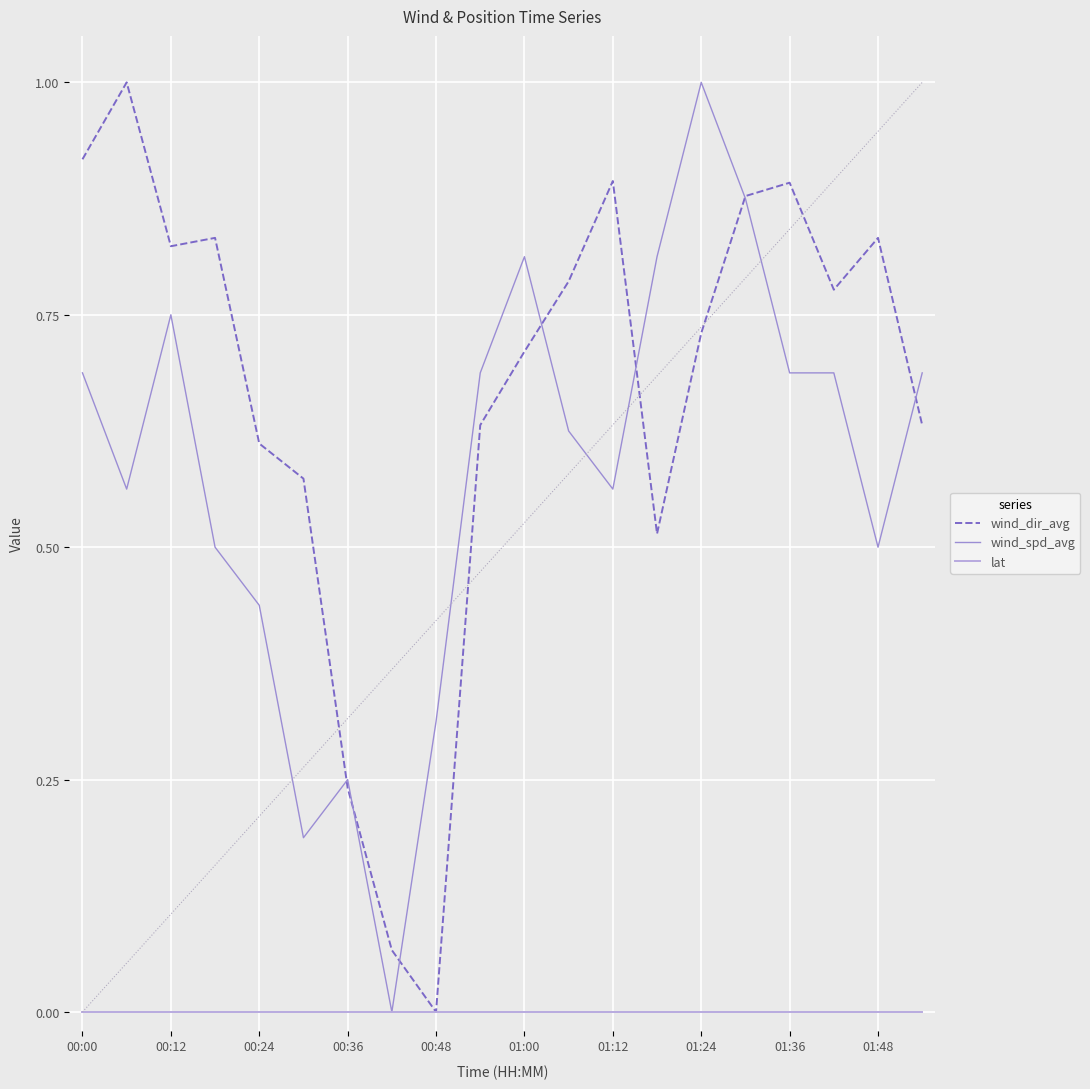

What is the difference between the maximum and minimum values in the wind_dir_avg series?

1.0